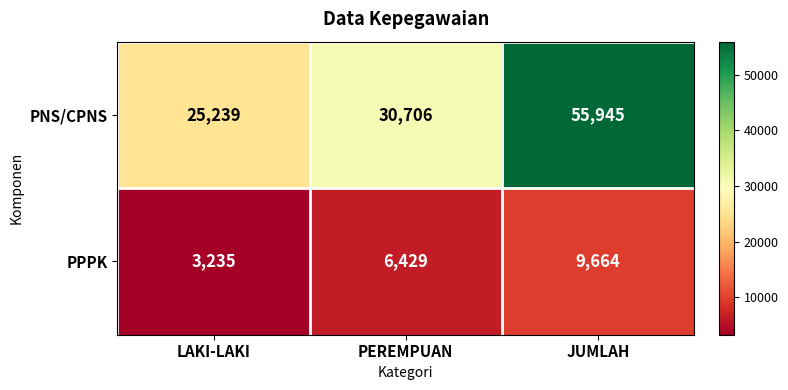

The value of PNS/CPNS at PEREMPUAN is 50229. True or false?

False